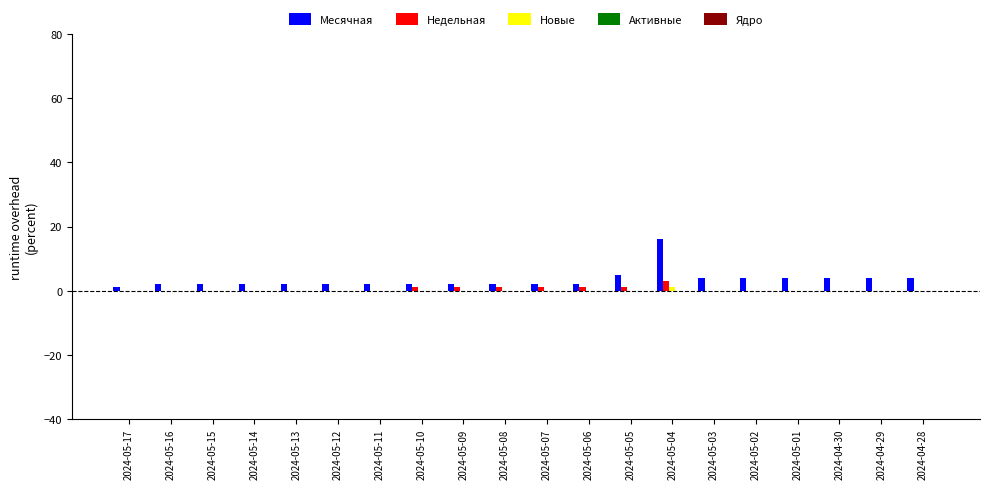

Does the chart contain stacked bars?

No